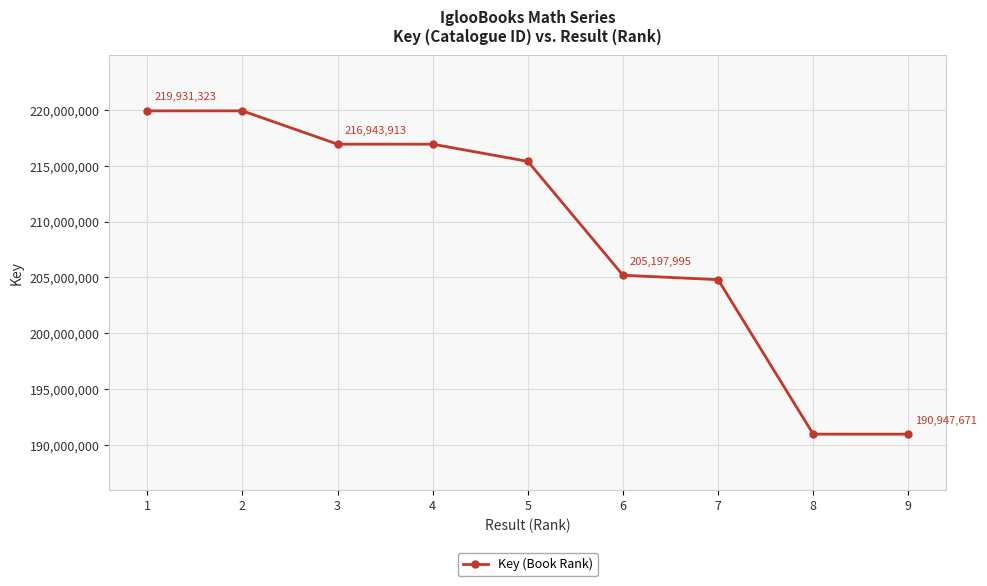

Where is the data nearest to the value 205439497?

6